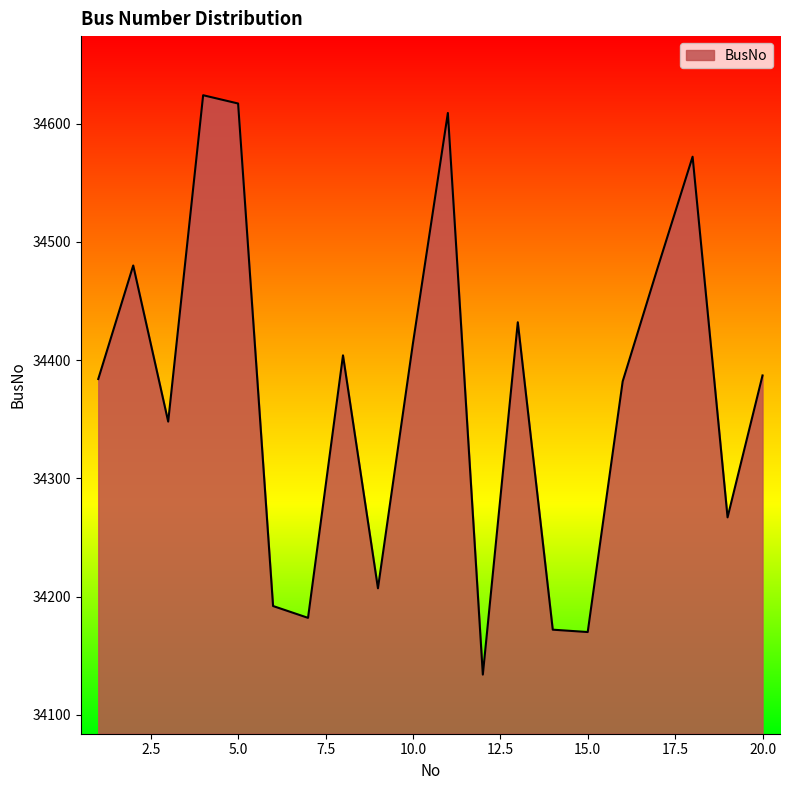

What is the maximum value shown in the chart?

34624